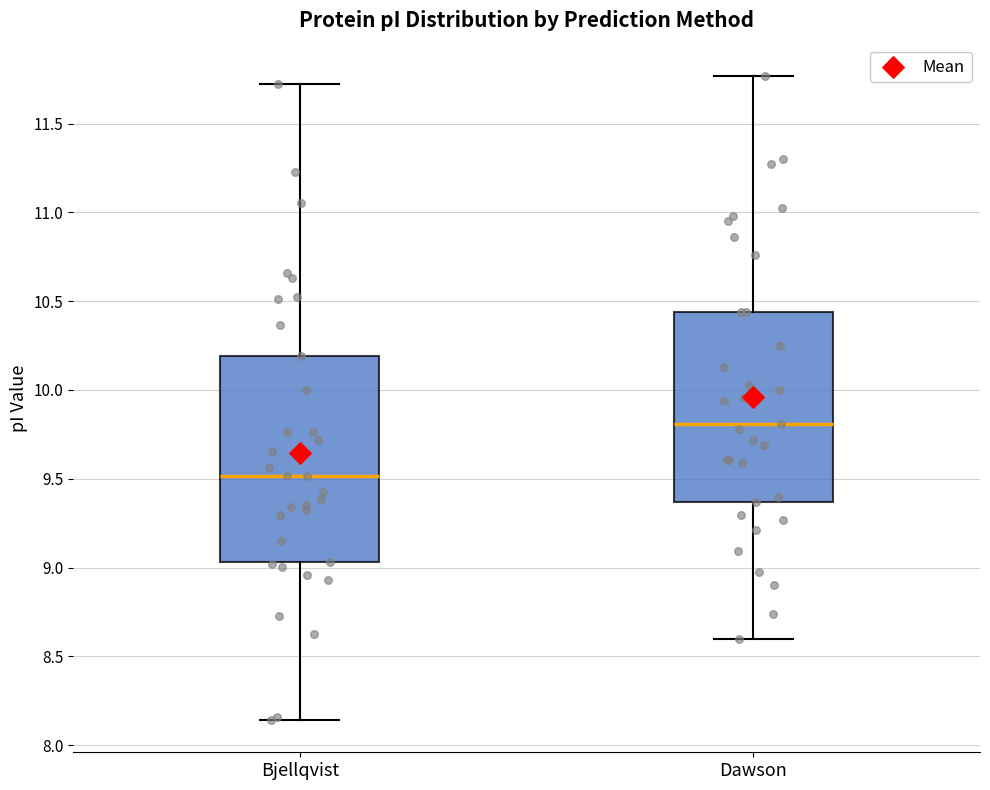

Reading left to right, read every box against the y-axis: the position of its median line, the range the box covers, and the ends of its whiskers. The values are not printed on the chart, so give them approximately, as read against the axis.

Bjellqvist: median 9.50, box 9.05 to 10.20, whiskers 8.15 to 11.75
Dawson: median 9.80, box 9.35 to 10.45, whiskers 8.60 to 11.75